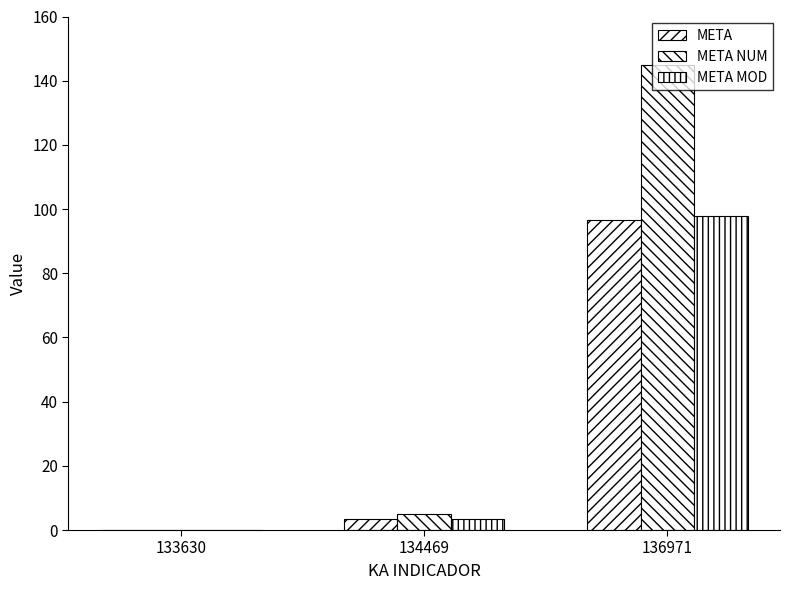

What is the average value of the META NUM series?

50.0